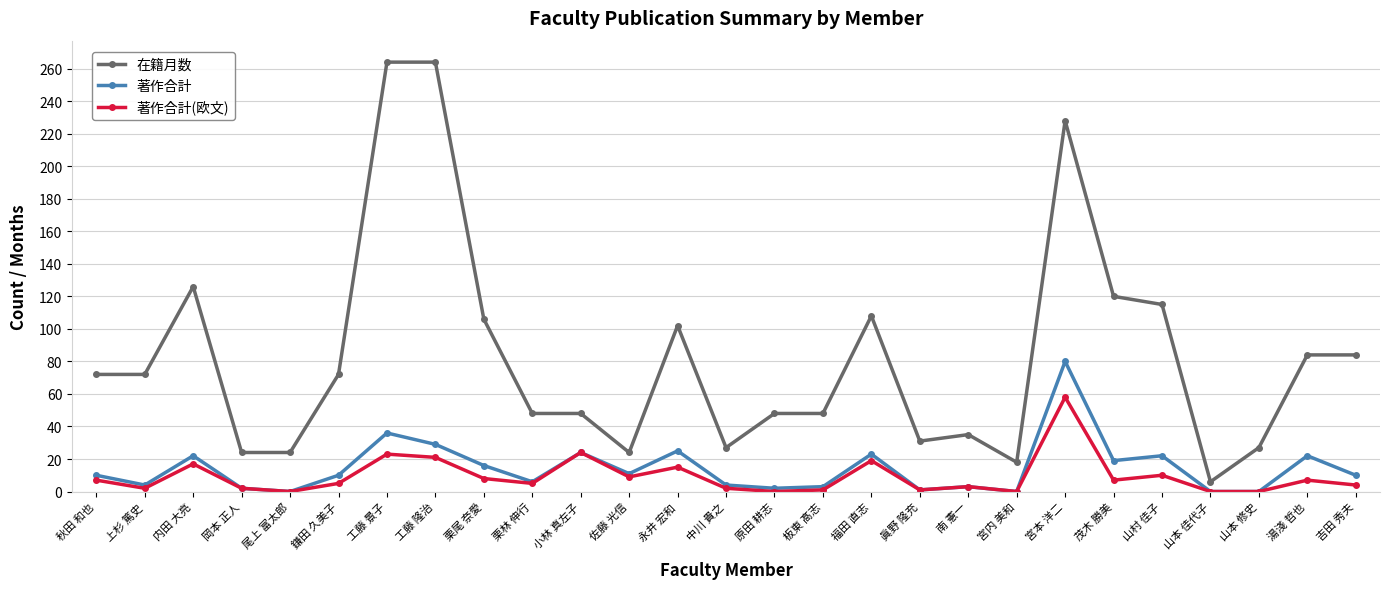

At which category does 著作合計(欧文) reach its first local valley?

上杉 篤史